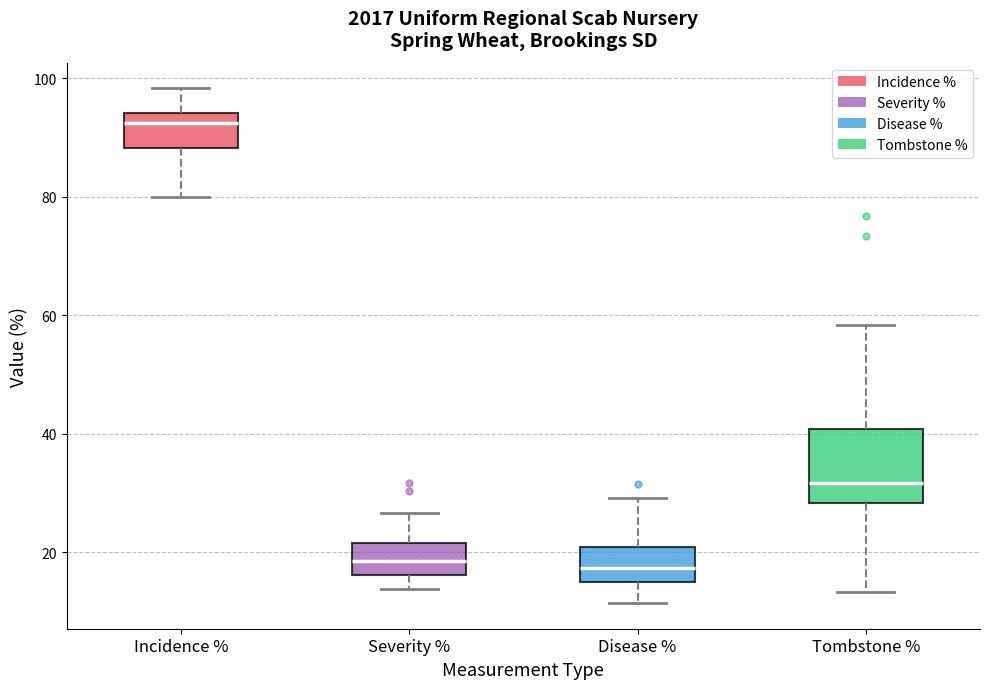

Which box is the tallest, from its lower edge to its upper edge?

Tombstone %